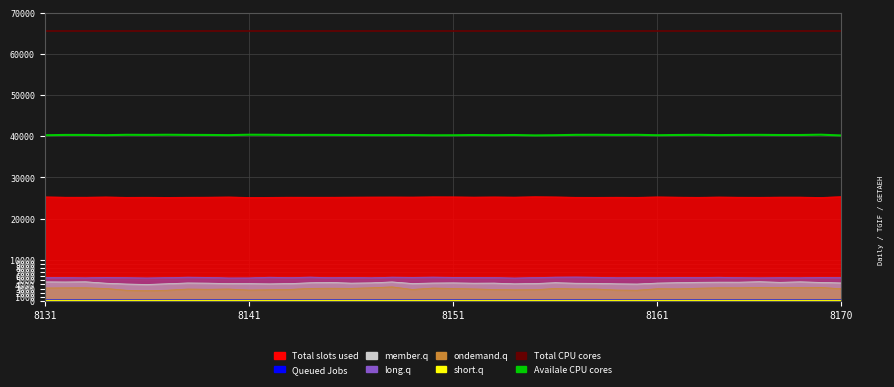

The short.q series shows 140 at 5. True or false?

False